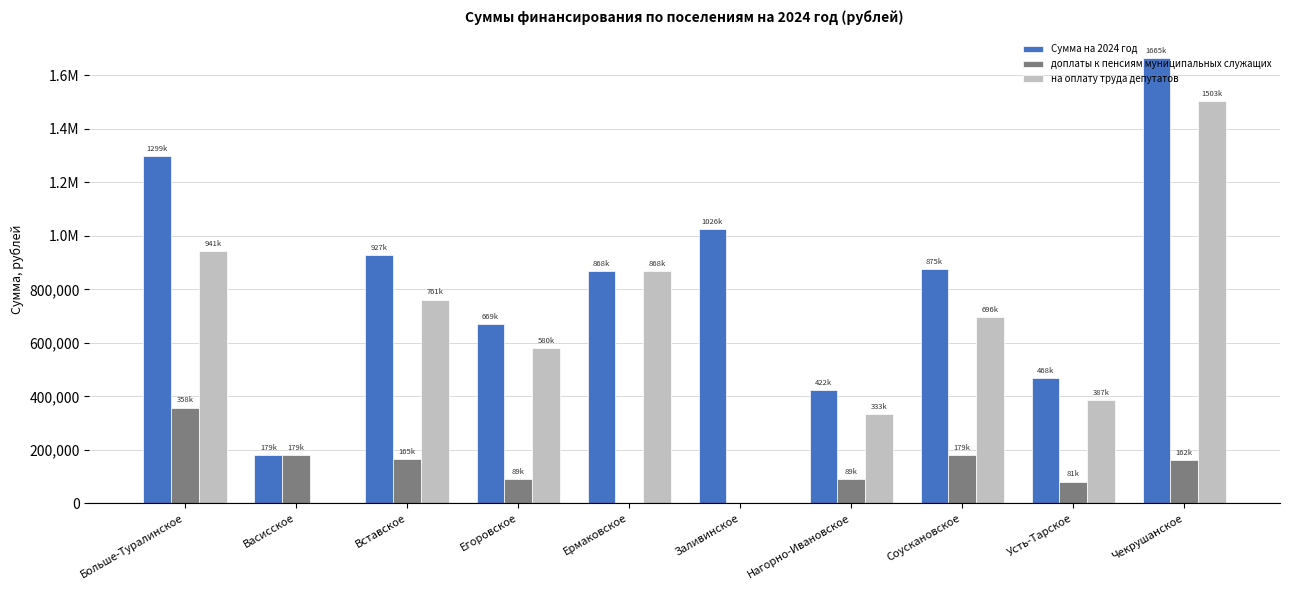

What is the difference between the доплаты к пенсиям муниципальных служащих values at Нагорно-Ивановское and Соускановское?

89483.7